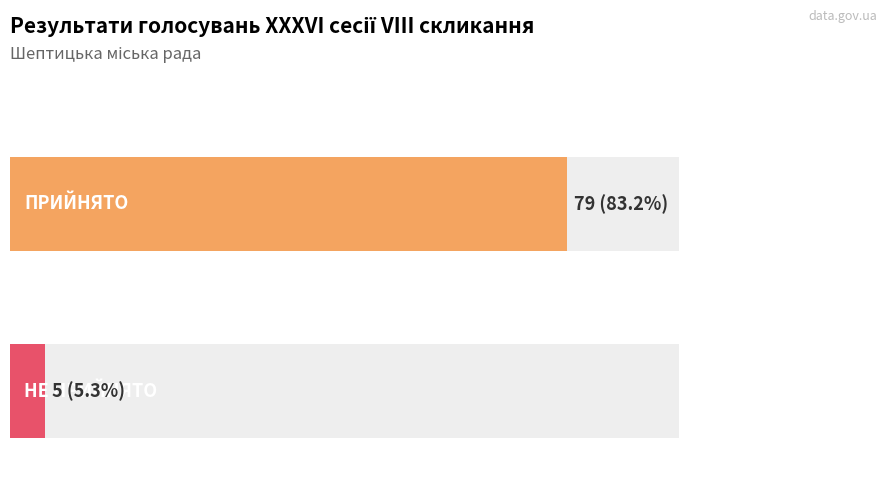

What is the label of the 2nd bar from the right?

ПРИЙНЯТО